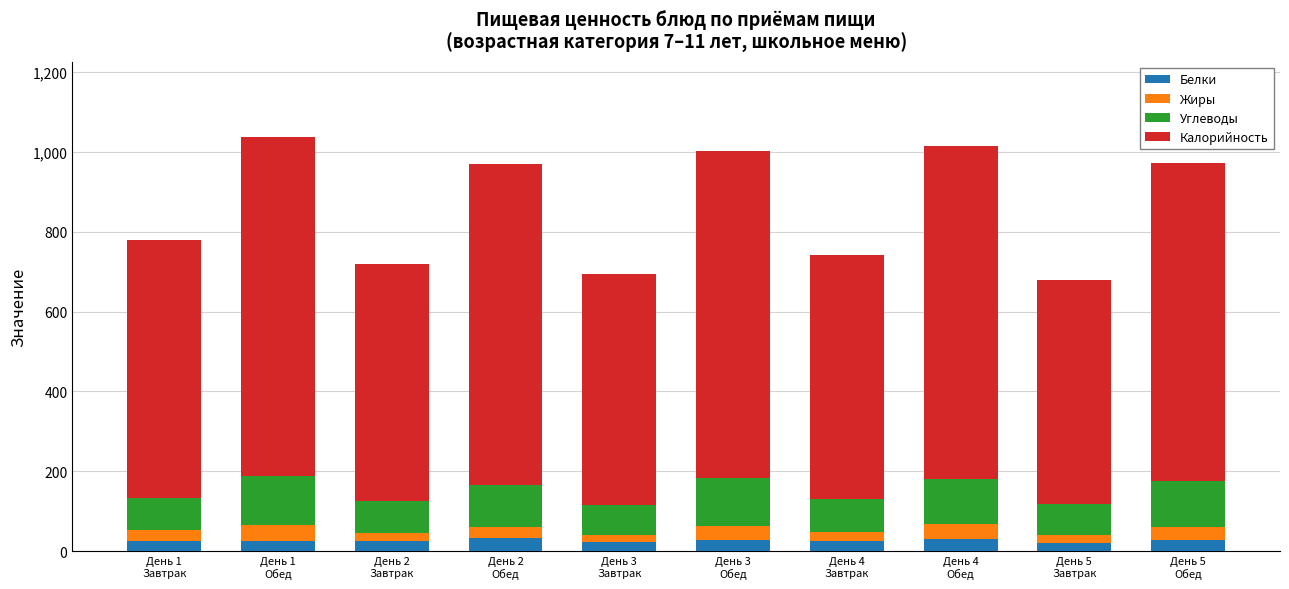

What is the sum of all Белки values?

261.6